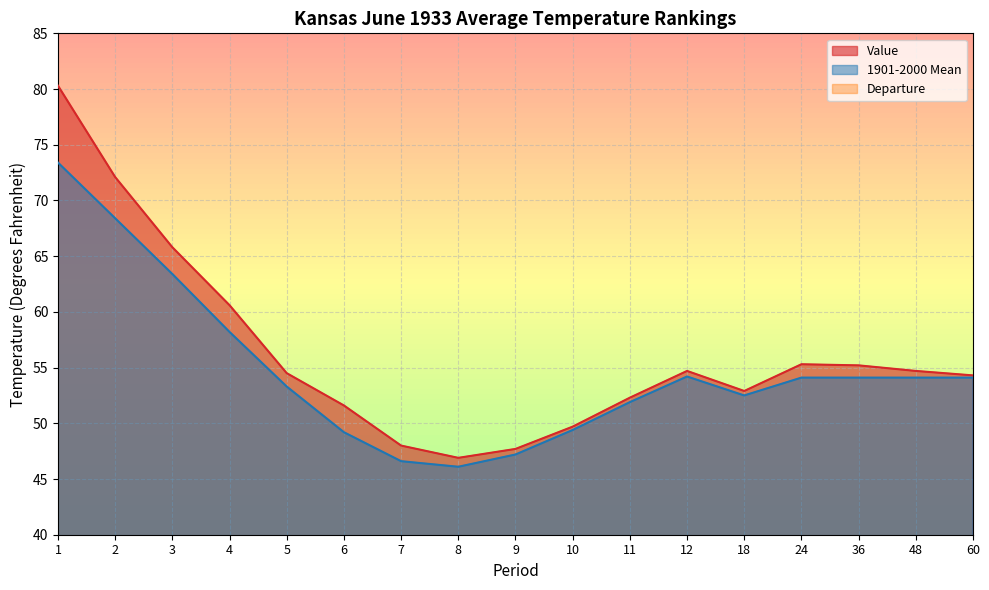

What is the difference between the 1901-2000 Mean values at 3 and 6?

14.2